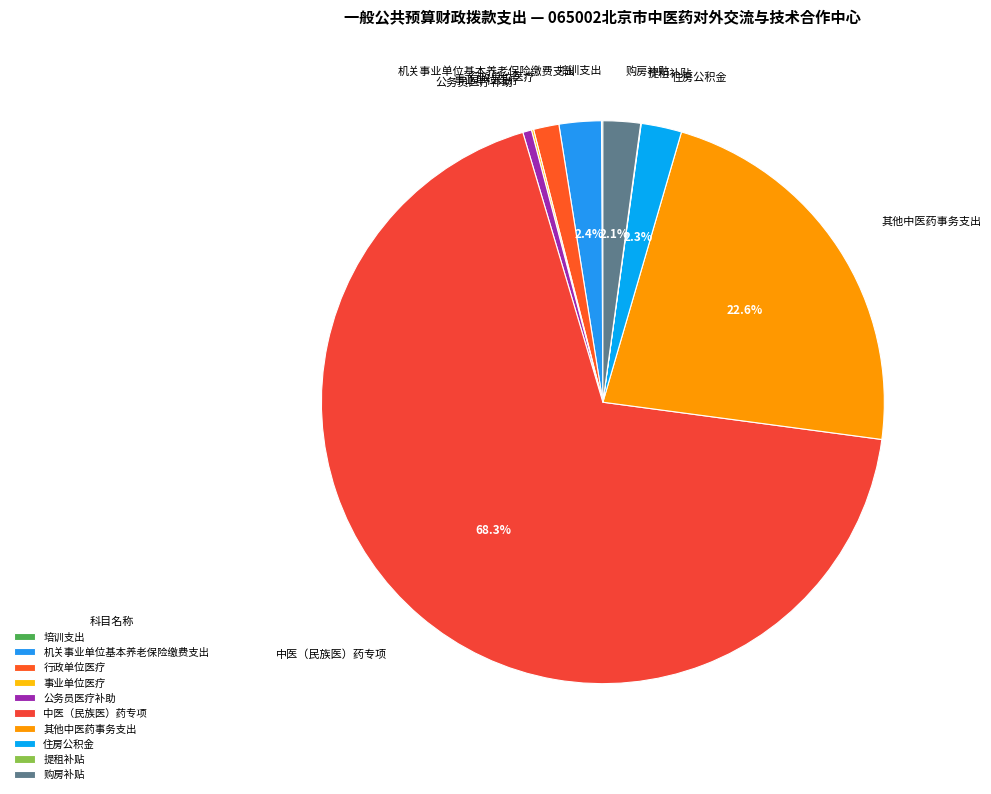

Which category has the biggest portion of the pie?

中医（民族医）药专项